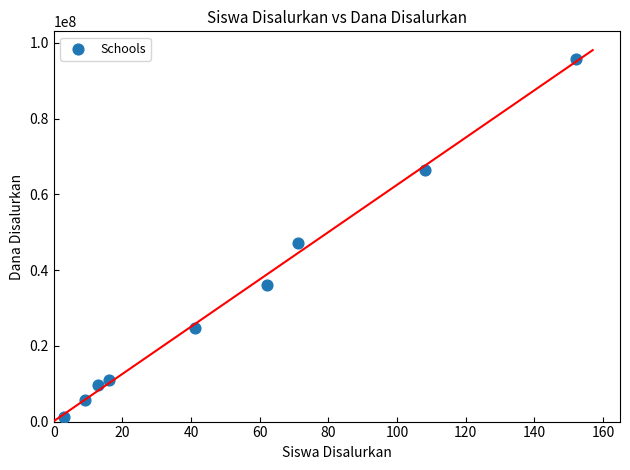

What is the range of Y values (max minus min)?

94500000